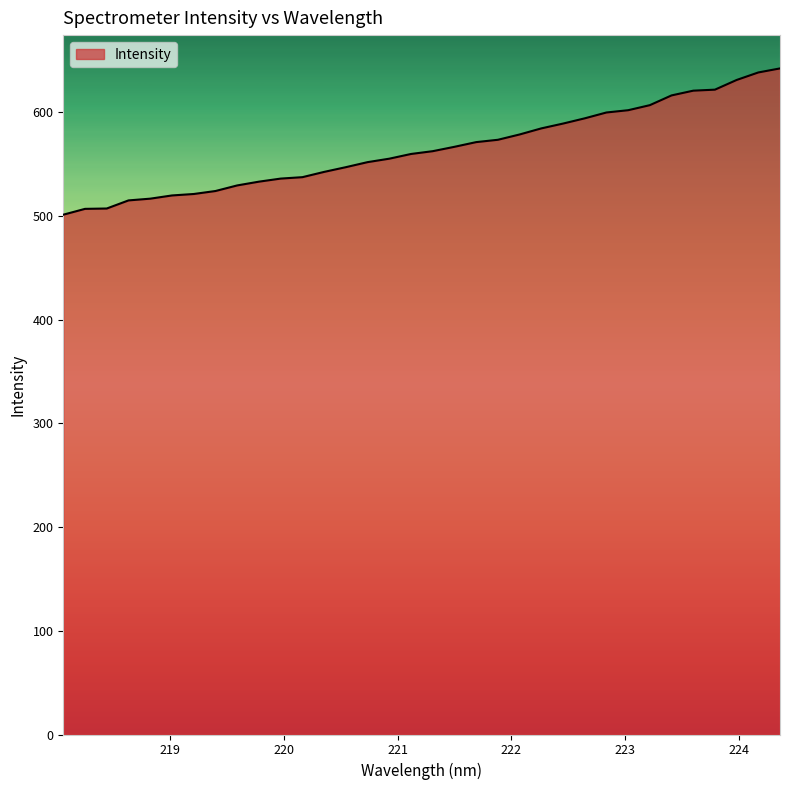

How many values are below 562?

17